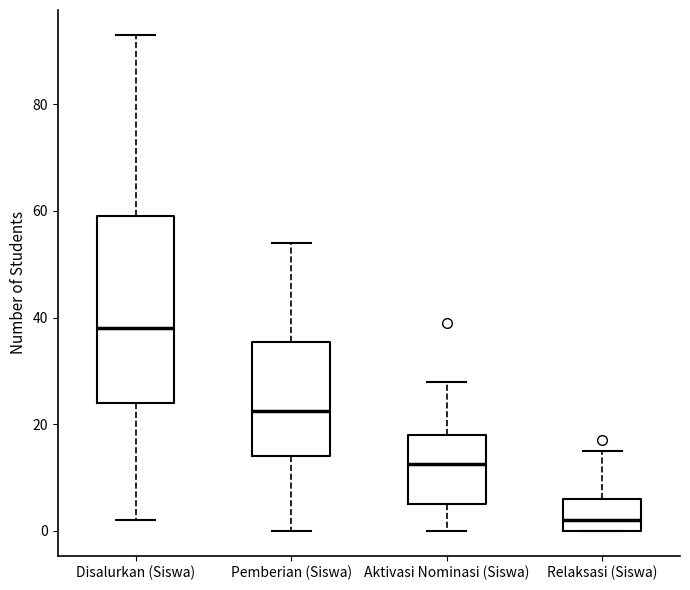

Where does the upper whisker of the box for Relaksasi (Siswa) end on the y-axis? The values are not printed on the chart, so give them approximately, as read against the axis.

16